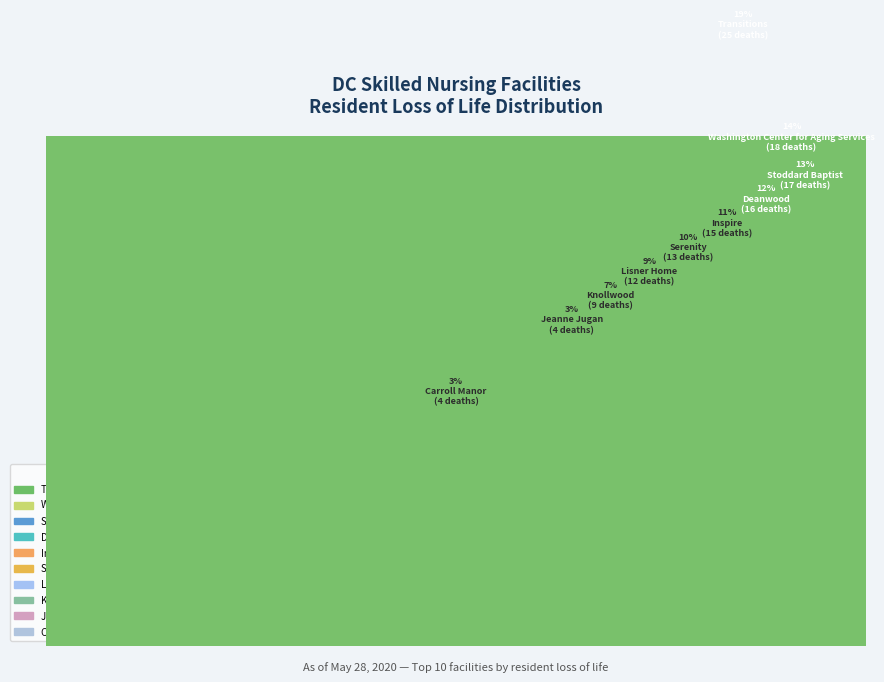

Is it true that Knollwood is 7% of the pie?

True